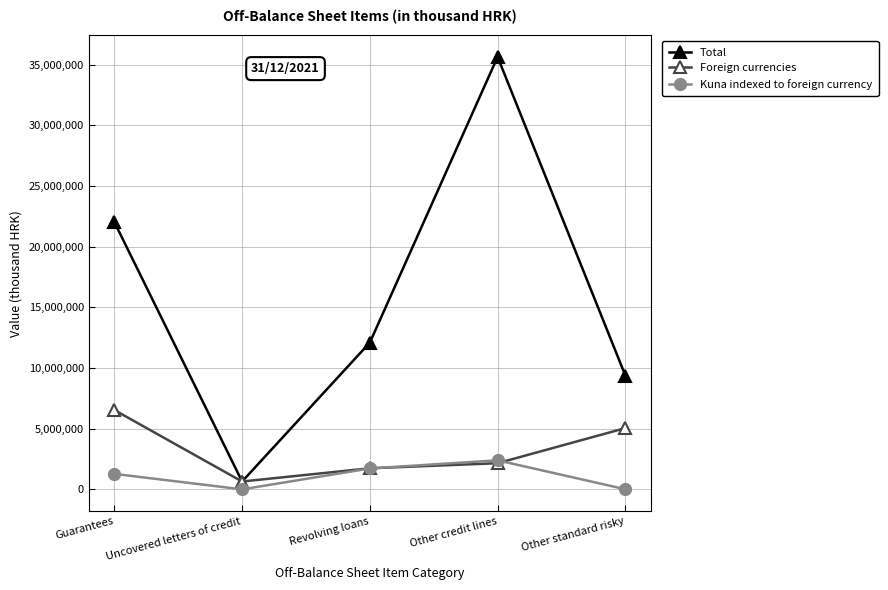

The Foreign currencies series shows 5050231 at Other standard risky. True or false?

True